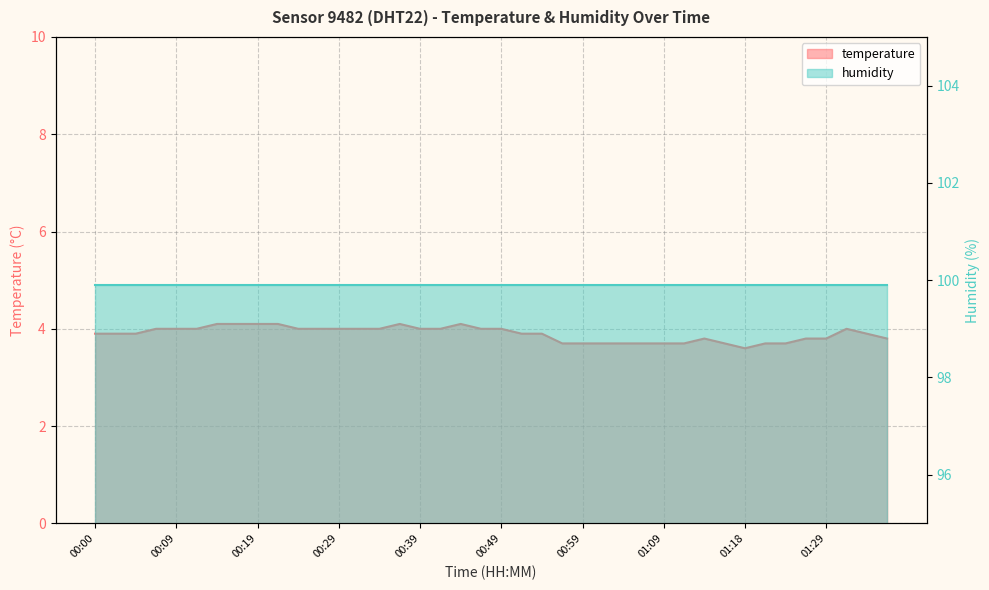

What is the difference between the values at 01:18 and 01:11?

0.1